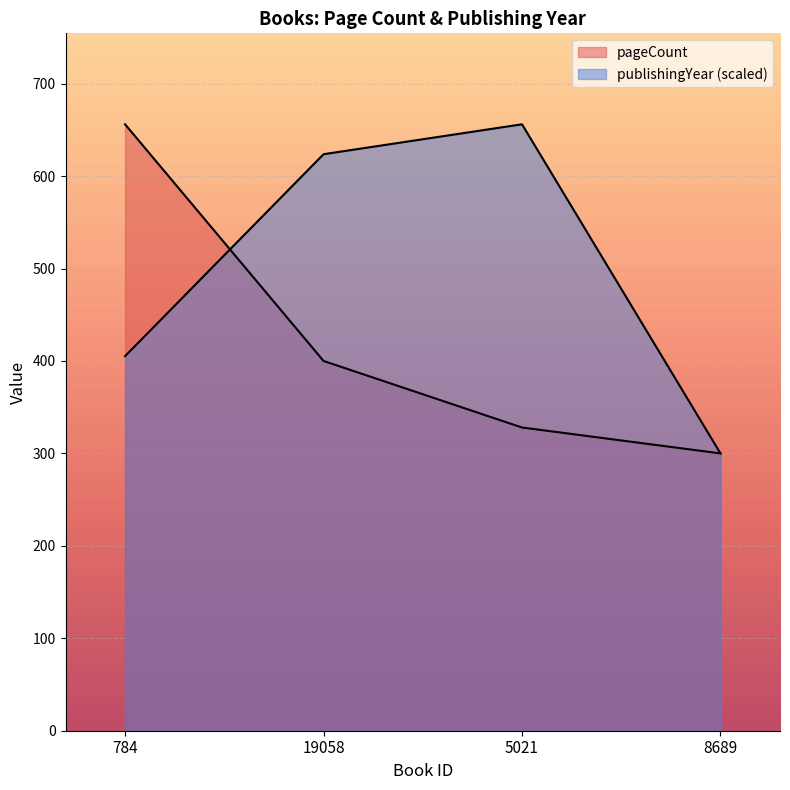

Between 5021 and 784, which is larger?

784